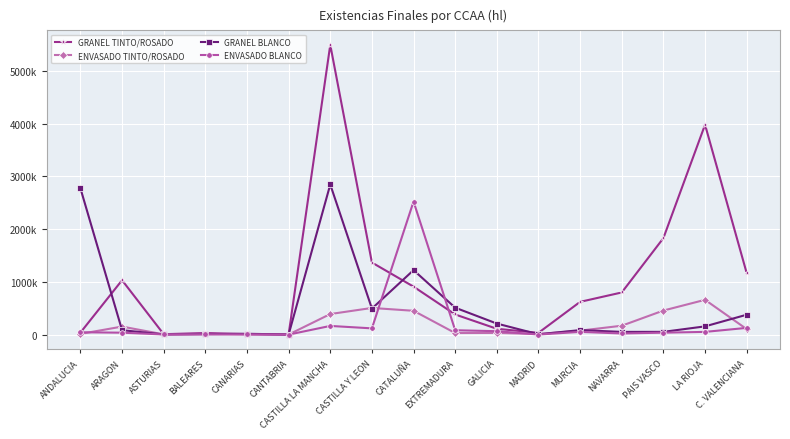

What is the label of the 11th point from the right?

CASTILLA LA MANCHA